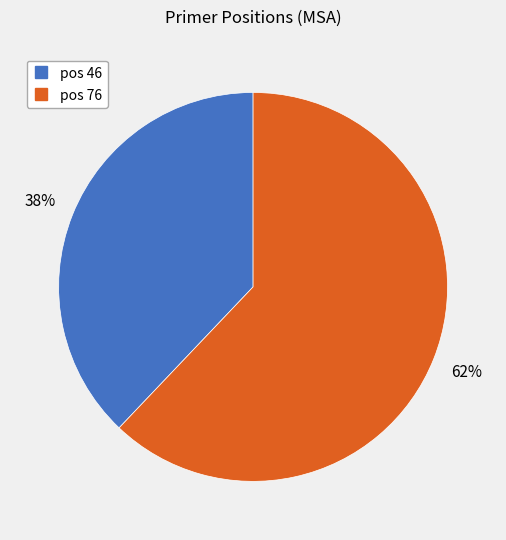

Is there any slice that represents more than half of the pie?

Yes